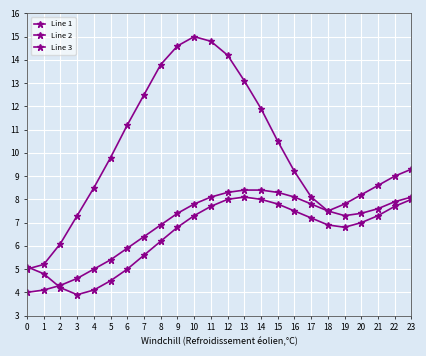

What is the maximum value for Line 2?

8.4